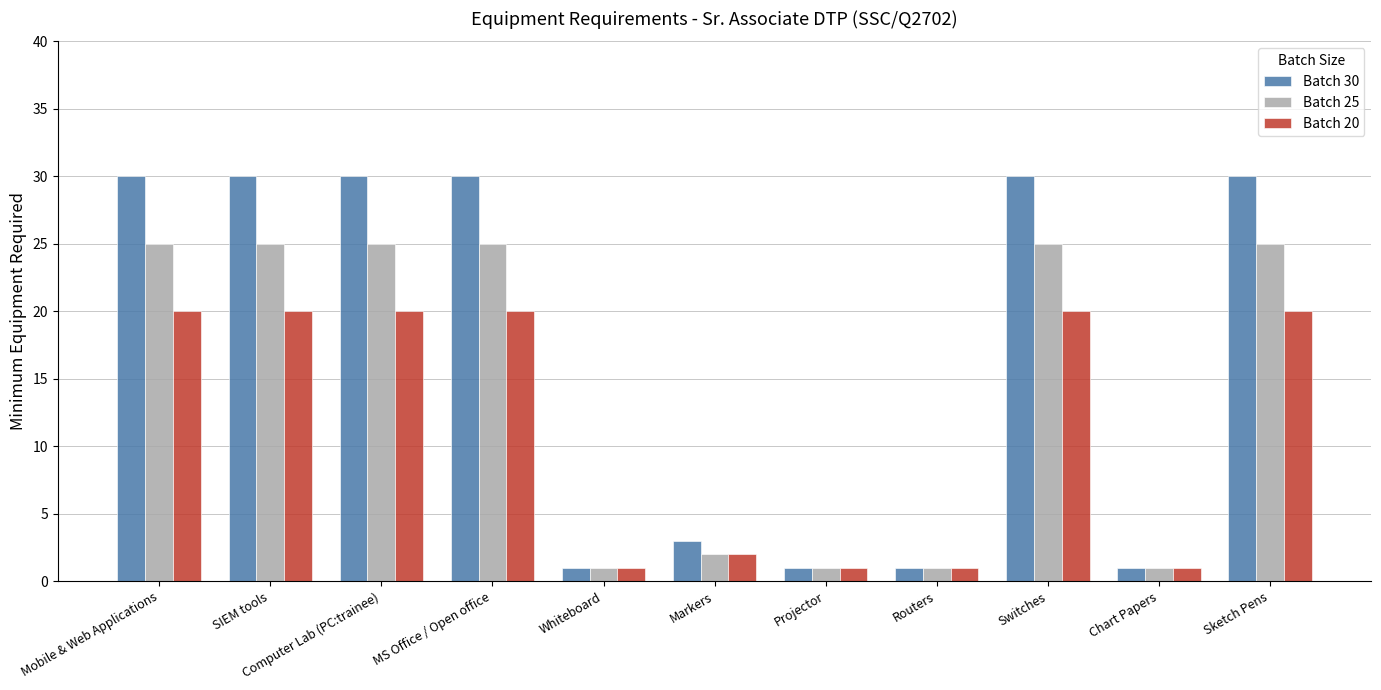

Does the chart contain stacked bars?

No